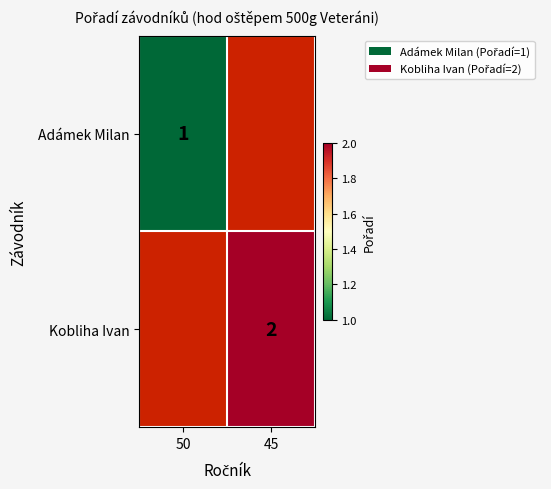

True or false: Kobliha Ivan has a value of 1 at 45.

False